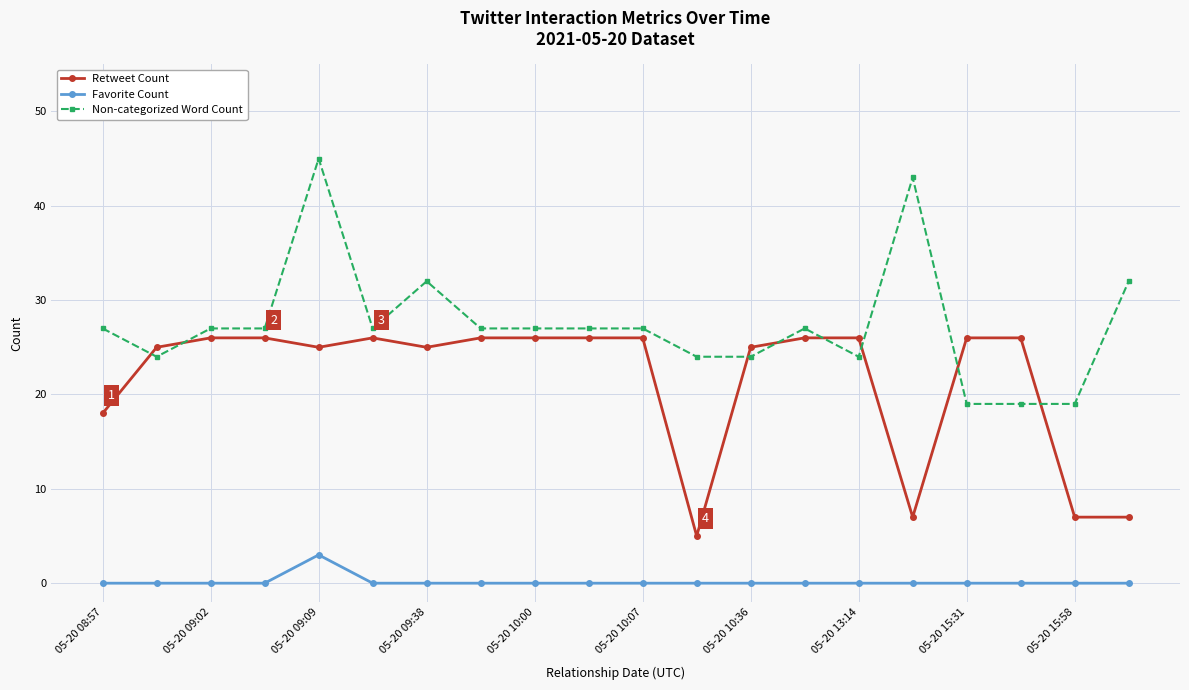

Reading left to right, extract all data points from this chart.

Retweet Count: 18	25	26	26	25	26	25	26	26	26	26	5	25	26	26	7	26	26	7	7
Favorite Count: 0	0	0	0	3	0	0	0	0	0	0	0	0	0	0	0	0	0	0	0
Non-categorized Word Count: 27	24	27	27	45	27	32	27	27	27	27	24	24	27	24	43	19	19	19	32